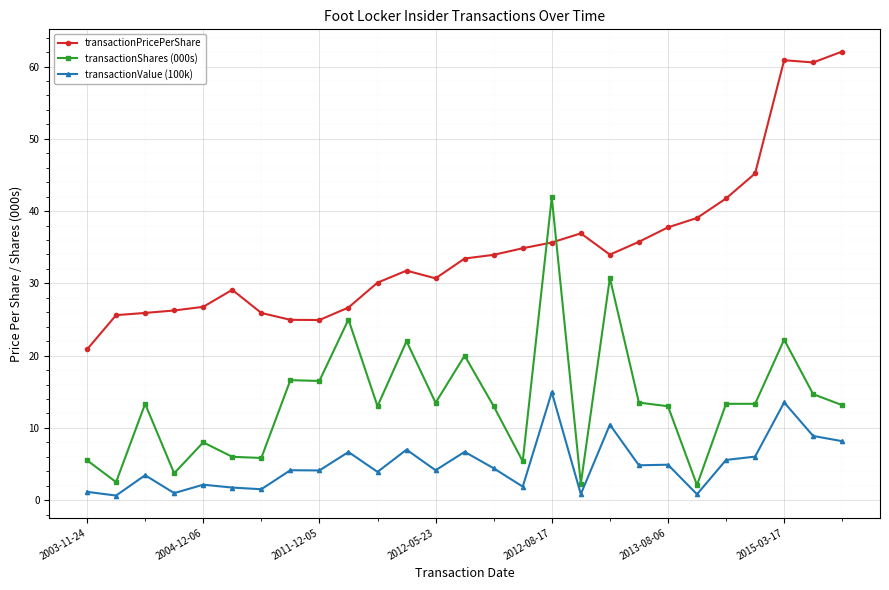

At how many categories does at least one series exceed 9?

27